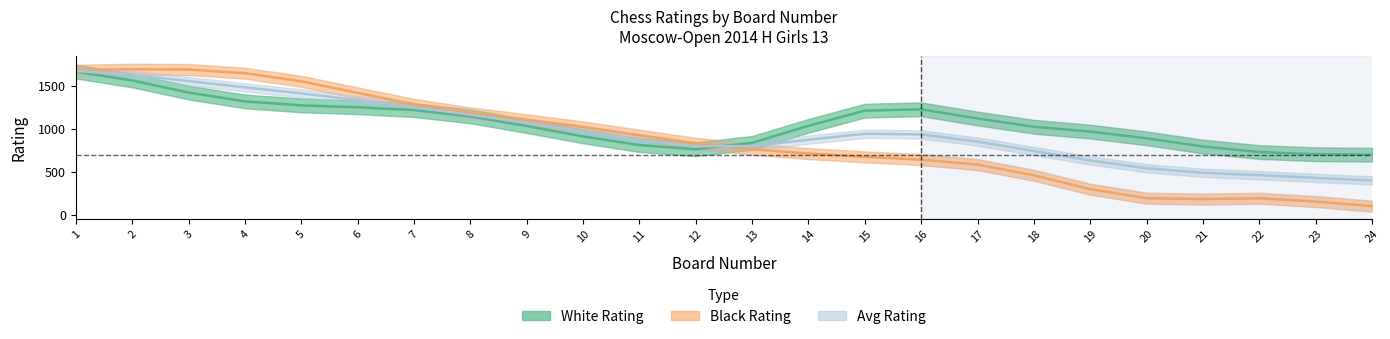

At which label does Black Rating first exceed 800?

1